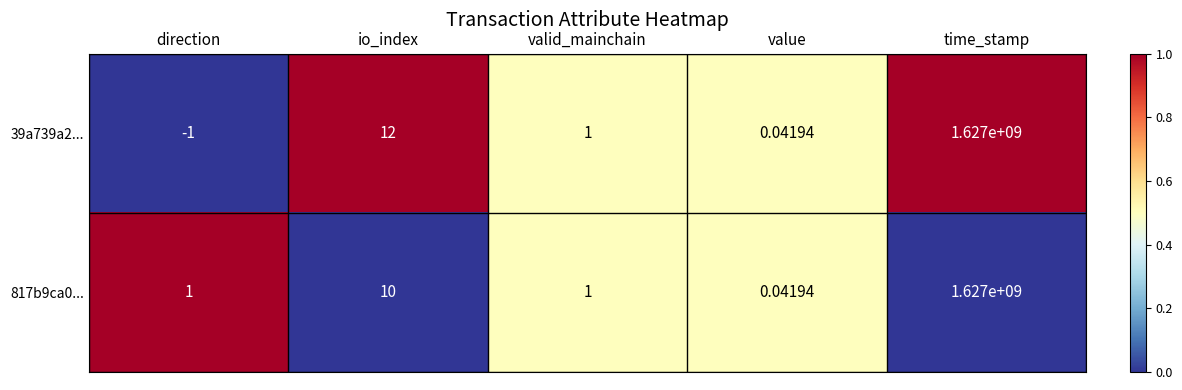

At which label is 817b9ca0... closest to 813500000?

io_index